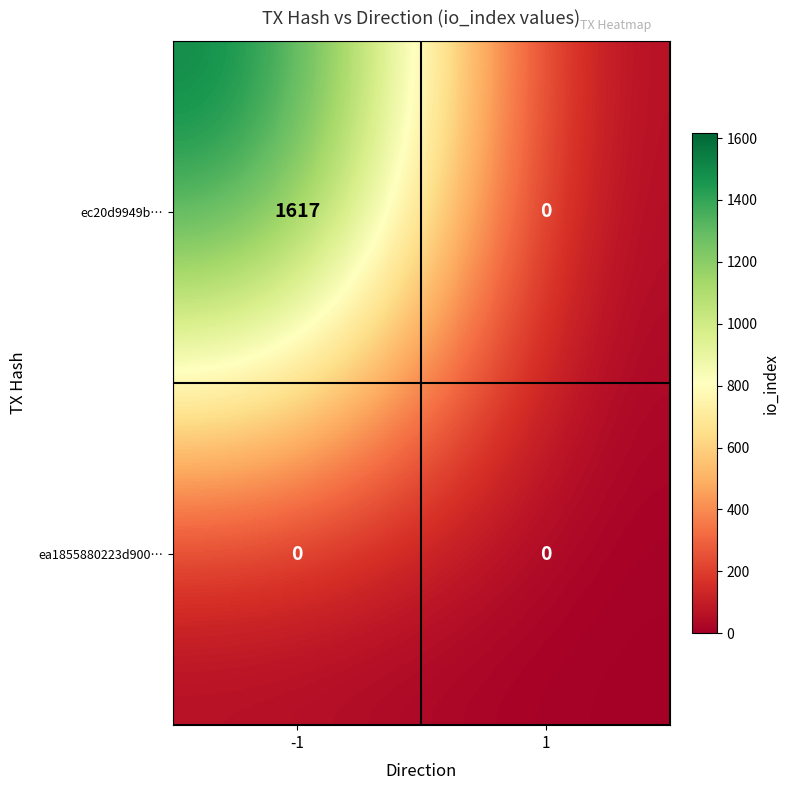

What is the sum of all ec20d9949b… values?

1617